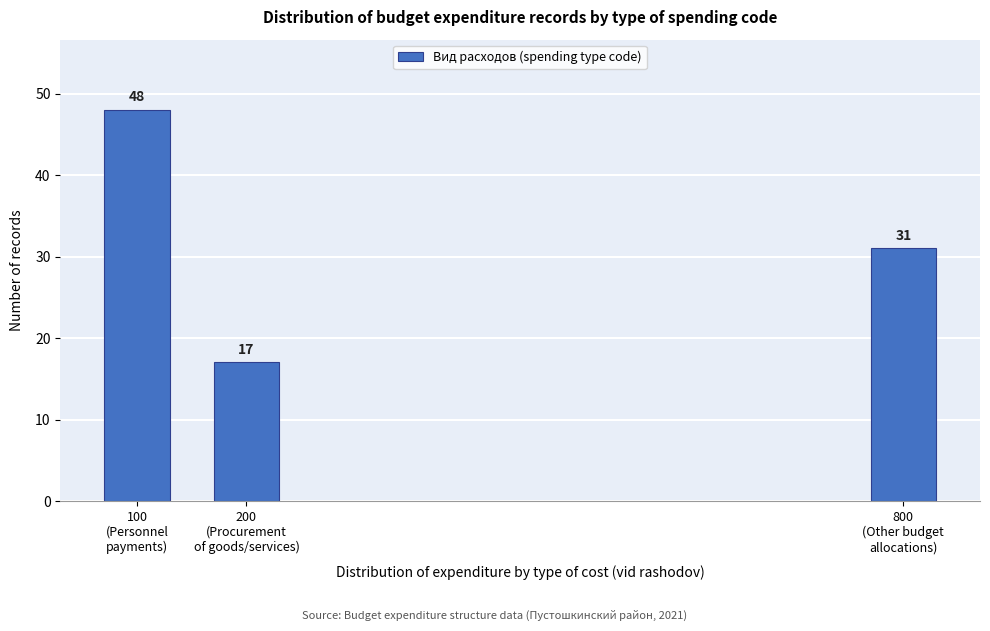

Reading right to left, transcribe all the data shown in this chart.

31	17	48